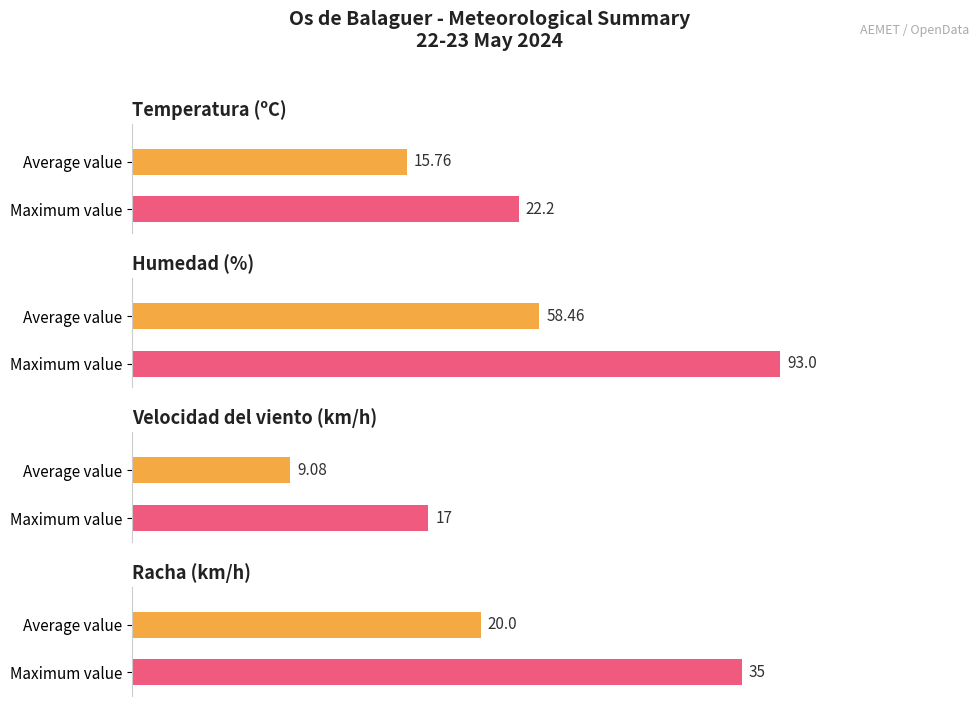

Does the chart contain any negative values?

No